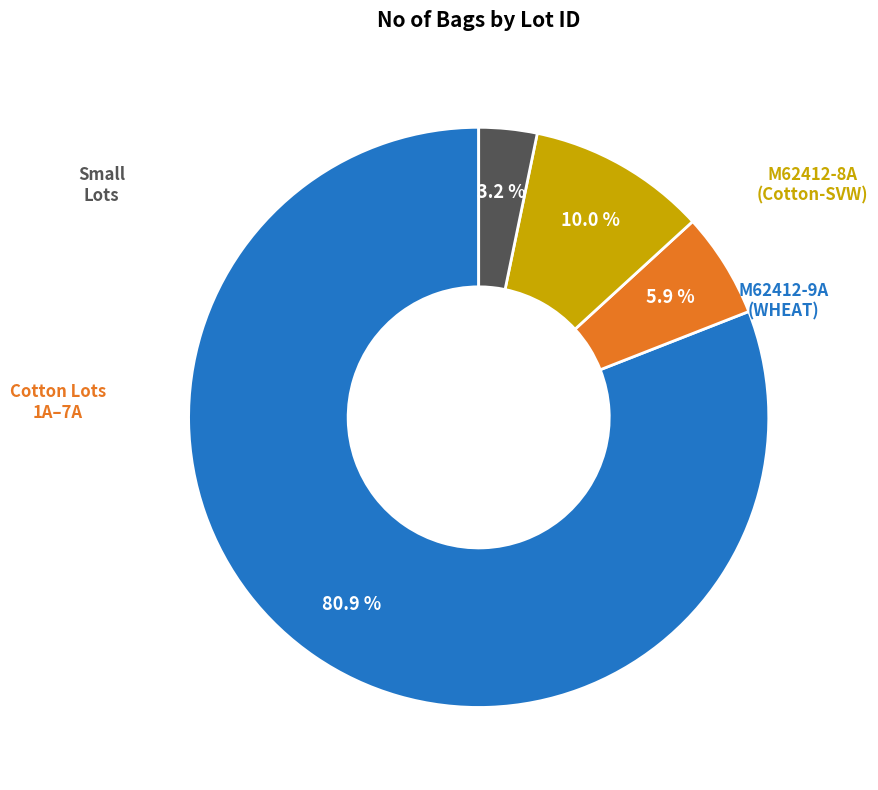

Is there a majority slice in this chart?

Yes